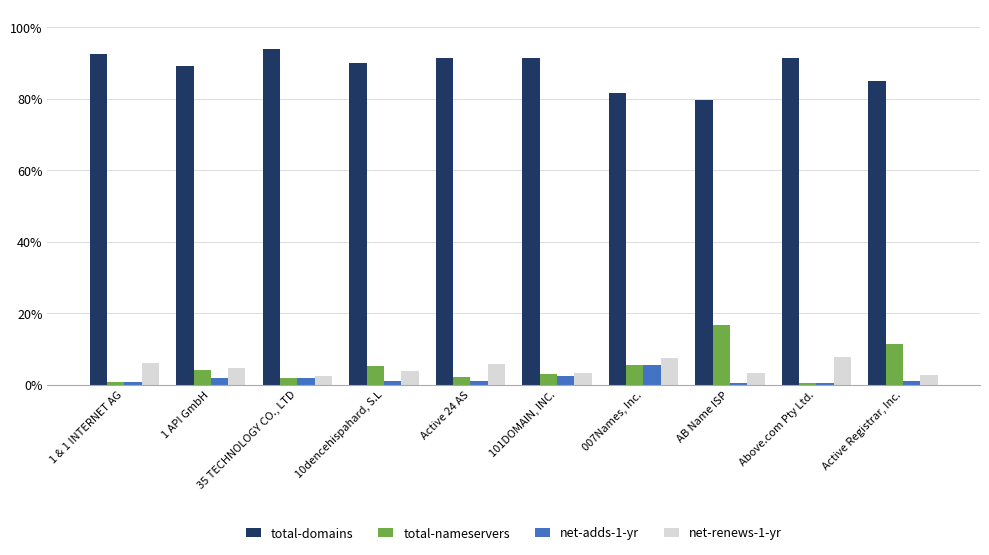

Is the value of net-adds-1-yr at Active 24 AS greater than the value of total-nameservers at 101DOMAIN, INC.?

No